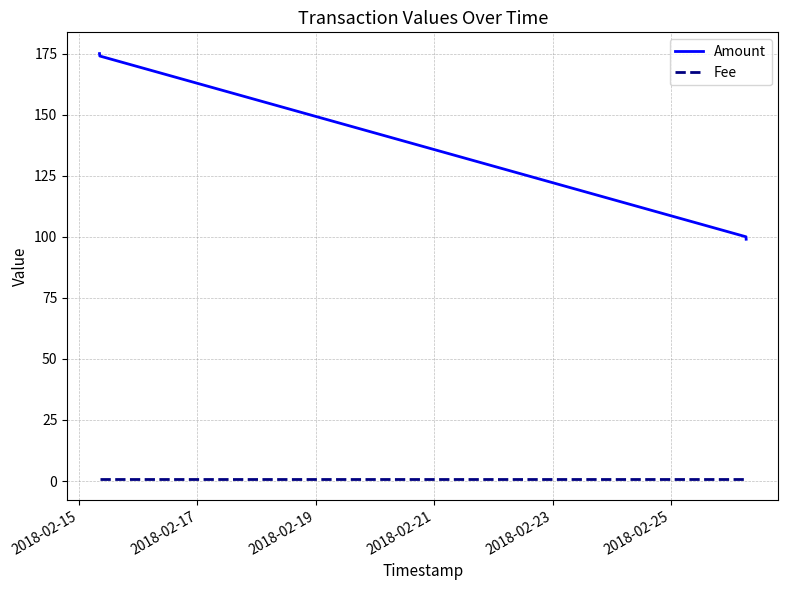

True or false: Fee and Amount cross at least once.

False